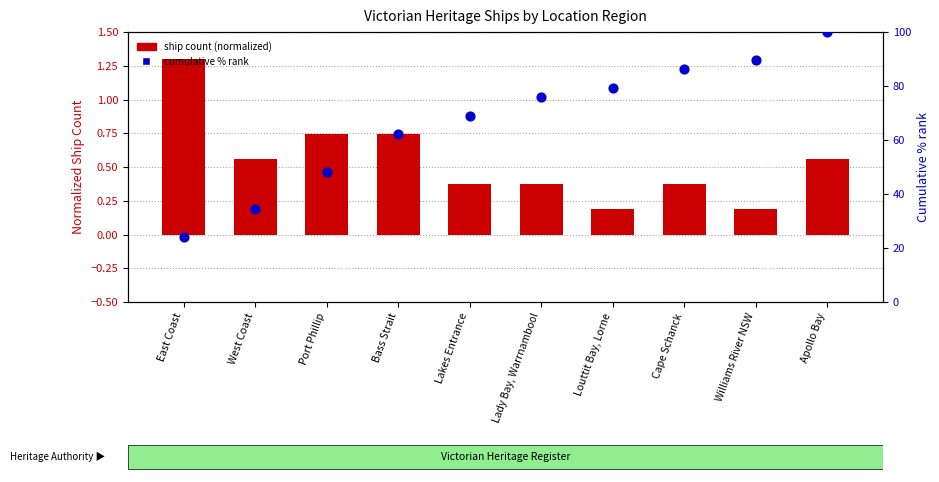

Which series contains the lowest Y value?

ship count (normalized)